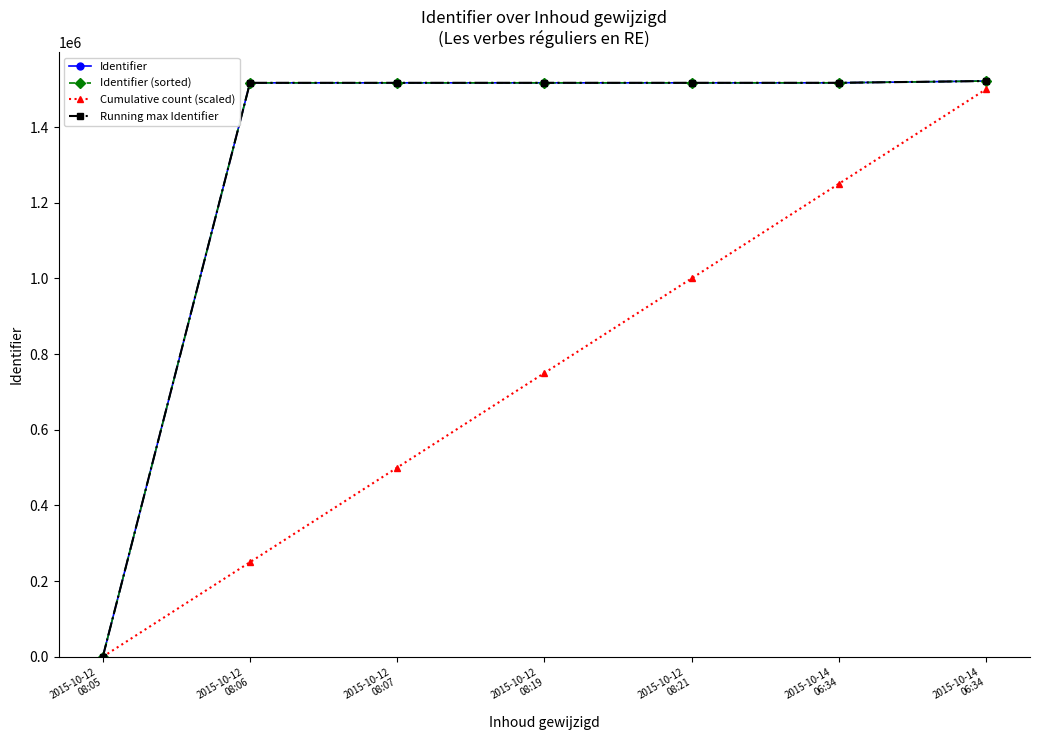

How many values in Running max Identifier are above zero?

6